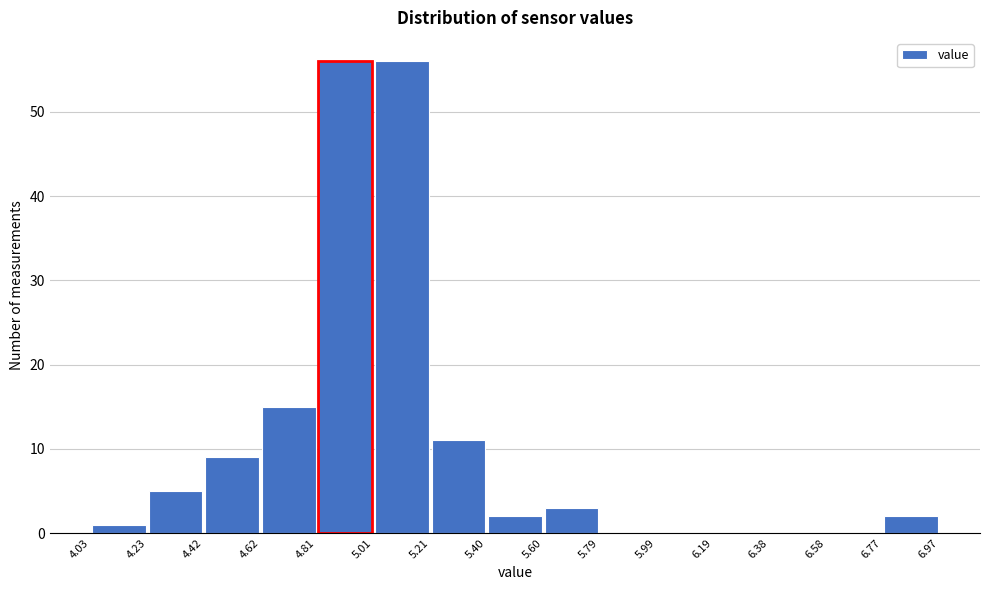

Reading left to right, transcribe this chart: for each bar, give the range it covers on the x-axis and its height. The values are not printed on the chart, so give them approximately, as read against the axis.

4.03 to 4.23: 1
4.23 to 4.42: 5
4.42 to 4.62: 9
4.62 to 4.81: 15
4.81 to 5.01: 56
5.01 to 5.21: 56
5.21 to 5.40: 11
5.40 to 5.60: 2
5.60 to 5.79: 3
5.79 to 5.99: 0
5.99 to 6.19: 0
6.19 to 6.38: 0
6.38 to 6.58: 0
6.58 to 6.77: 0
6.77 to 6.97: 2